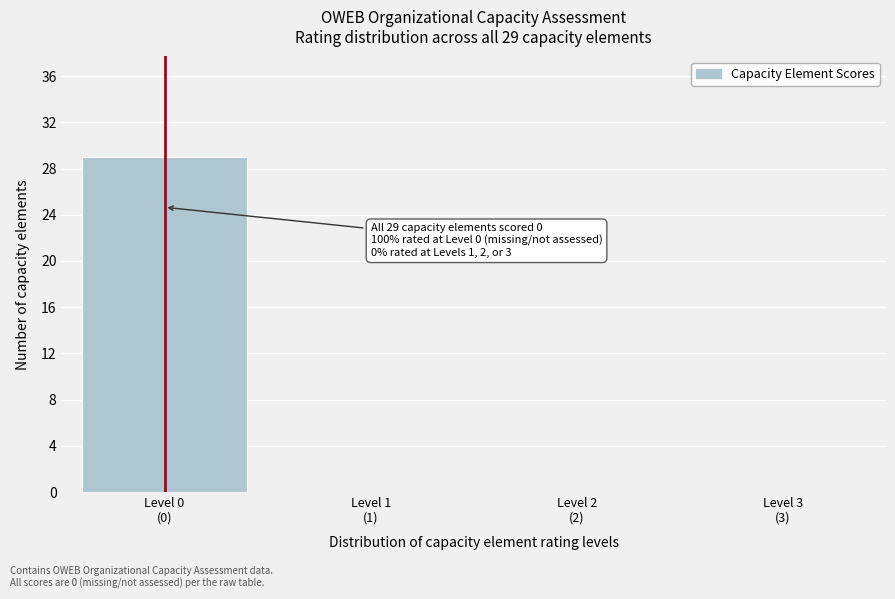

What is the maximum value shown in the chart?

29